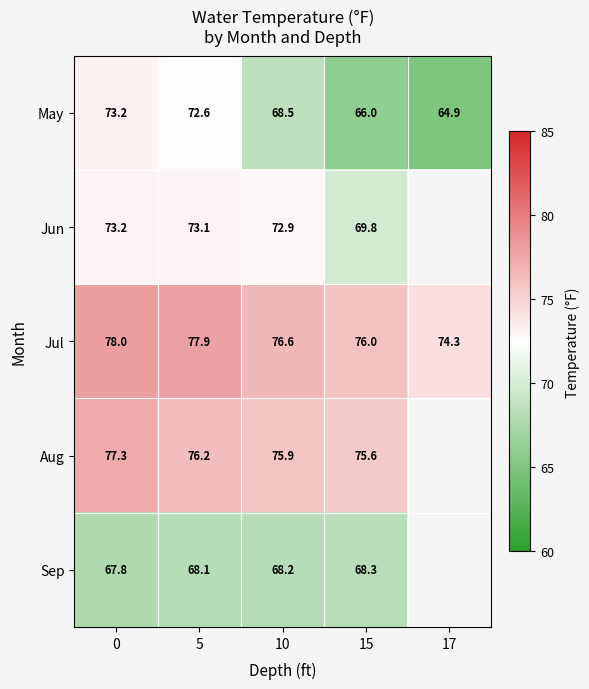

Where is Jul nearest to the value 76?

15